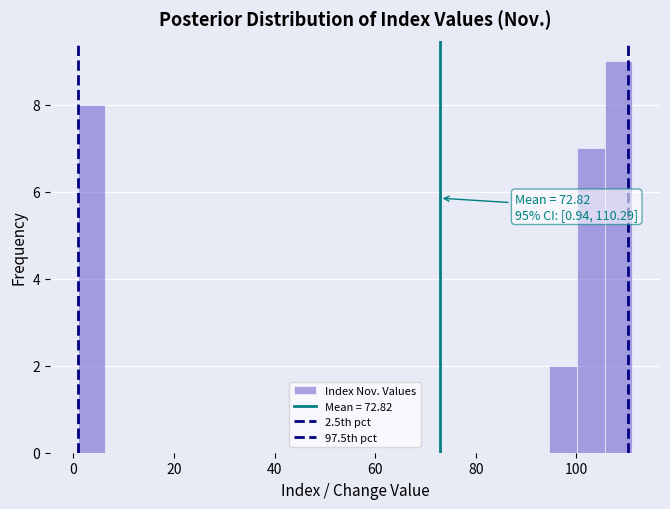

Read against the x-axis, roughly where is the centre of the tallest bar?

108